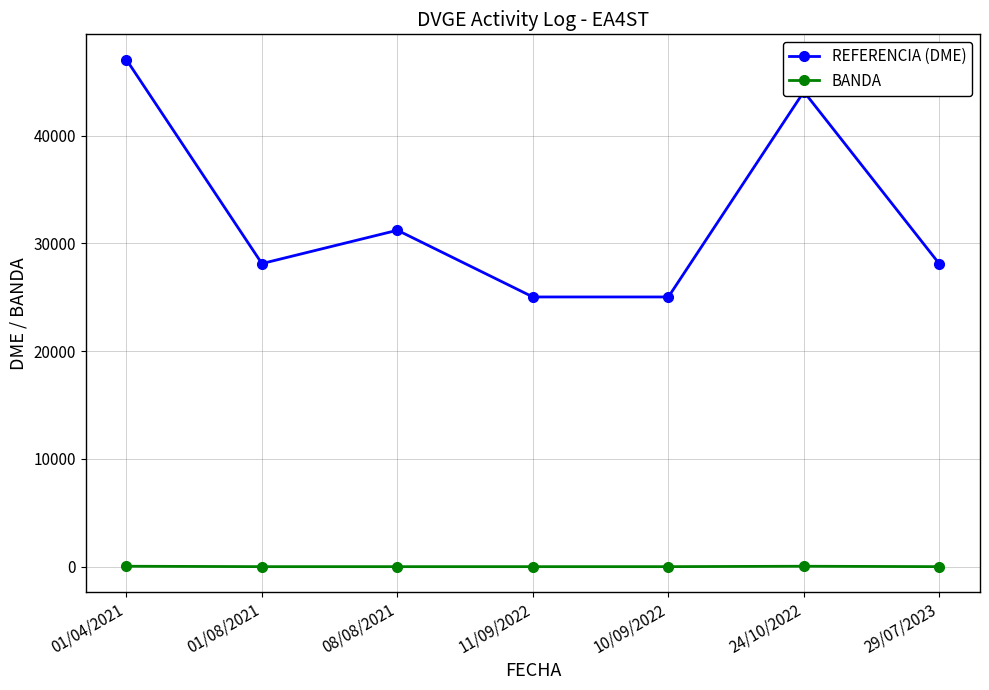

What is the average value of the BANDA series?

13